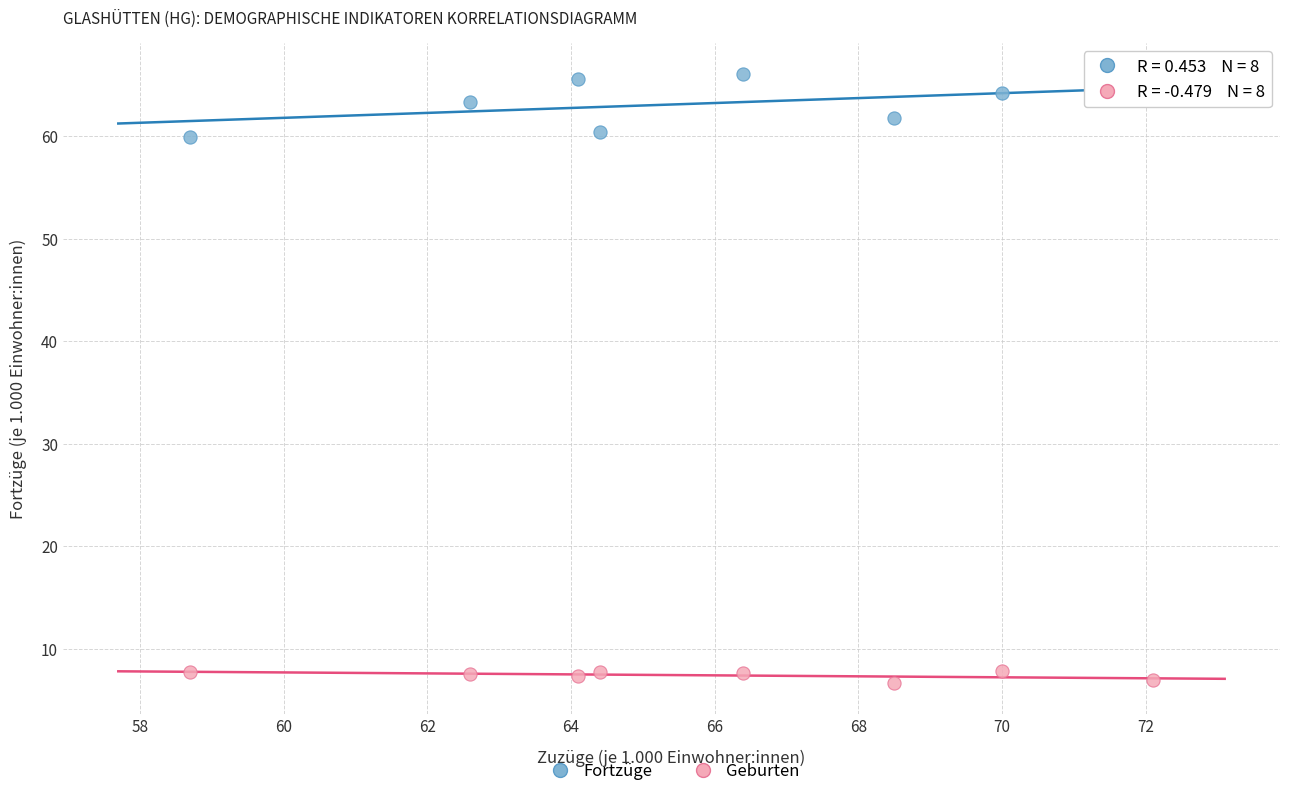

Across all data points, what is the range of X values (max minus min)?

13.4